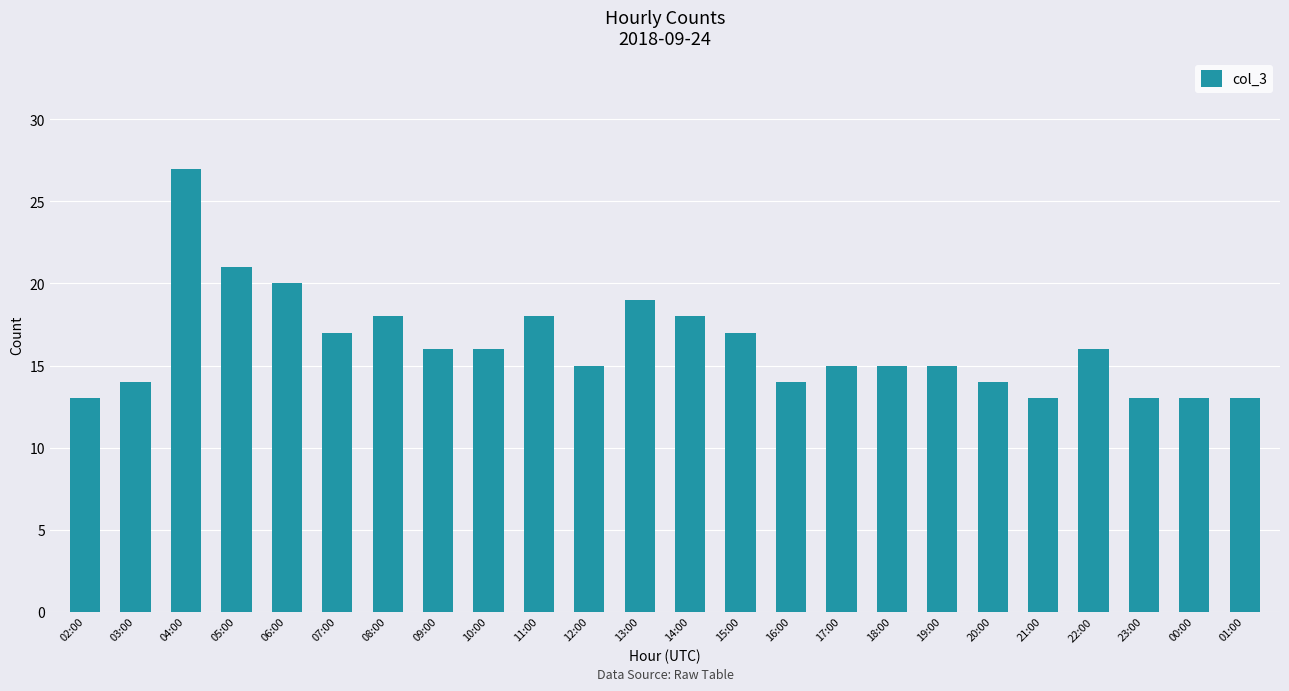

What is the ratio of the value at 15:00 to the value at 23:00?

1.3